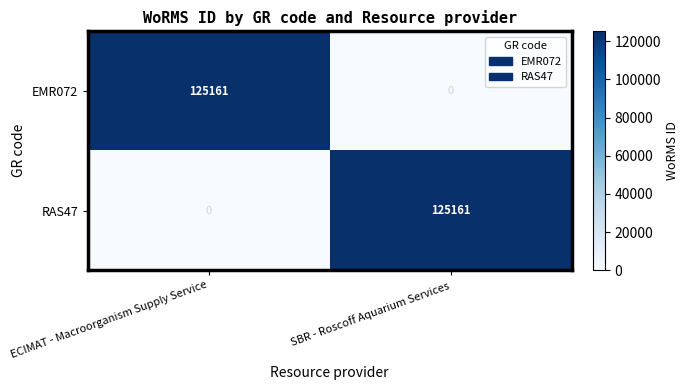

What is the difference between the maximum and minimum values in the RAS47 series?

125161